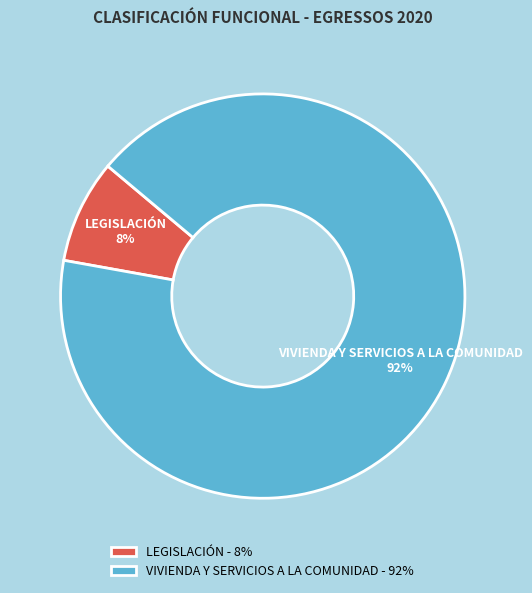

Which category accounts for the majority?

VIVIENDA Y SERVICIOS A LA COMUNIDAD